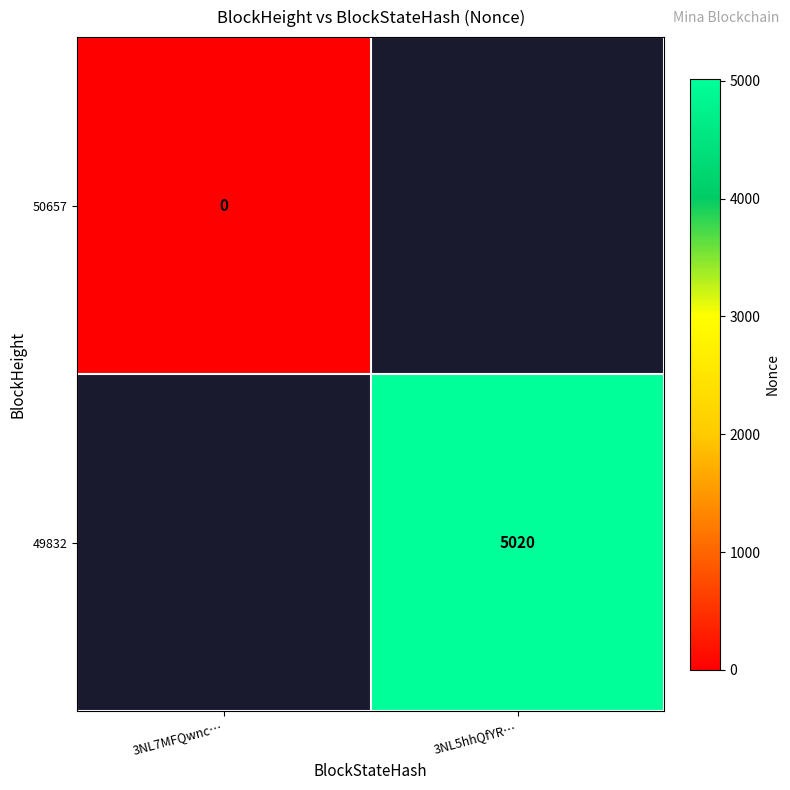

True or false: 49832 has a value of 1782 at 3NL5hhQfYR….

False